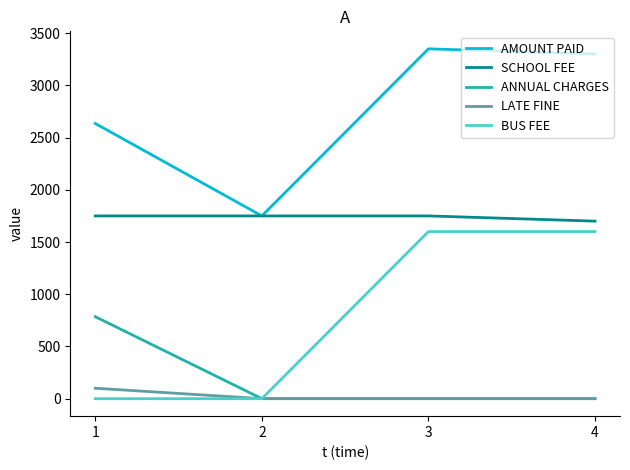

Which series has the largest total across all categories?

AMOUNT PAID